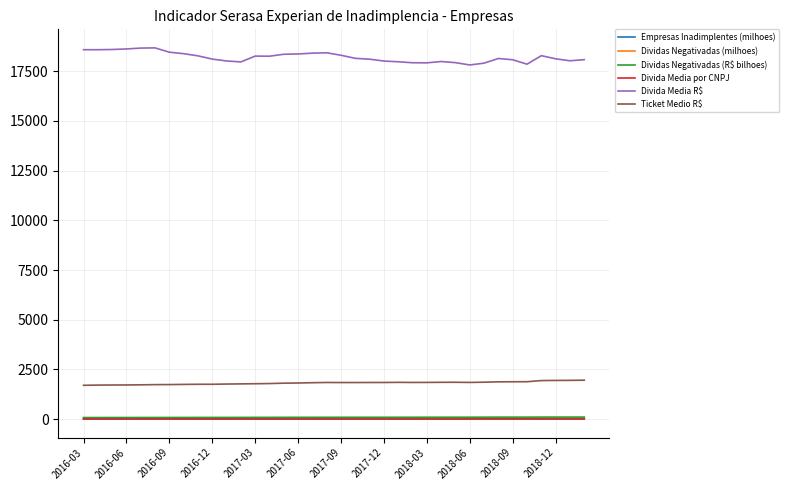

What is the maximum value shown in the chart?

18675.1